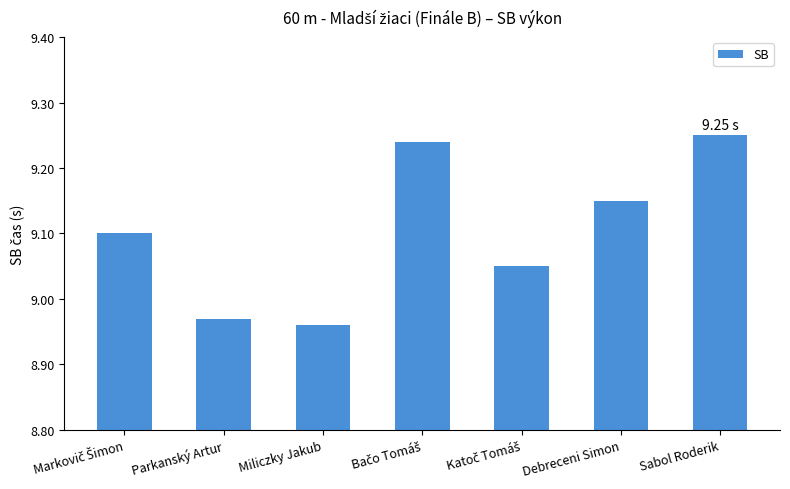

The value at Miliczky Jakub is 11.8. True or false?

False